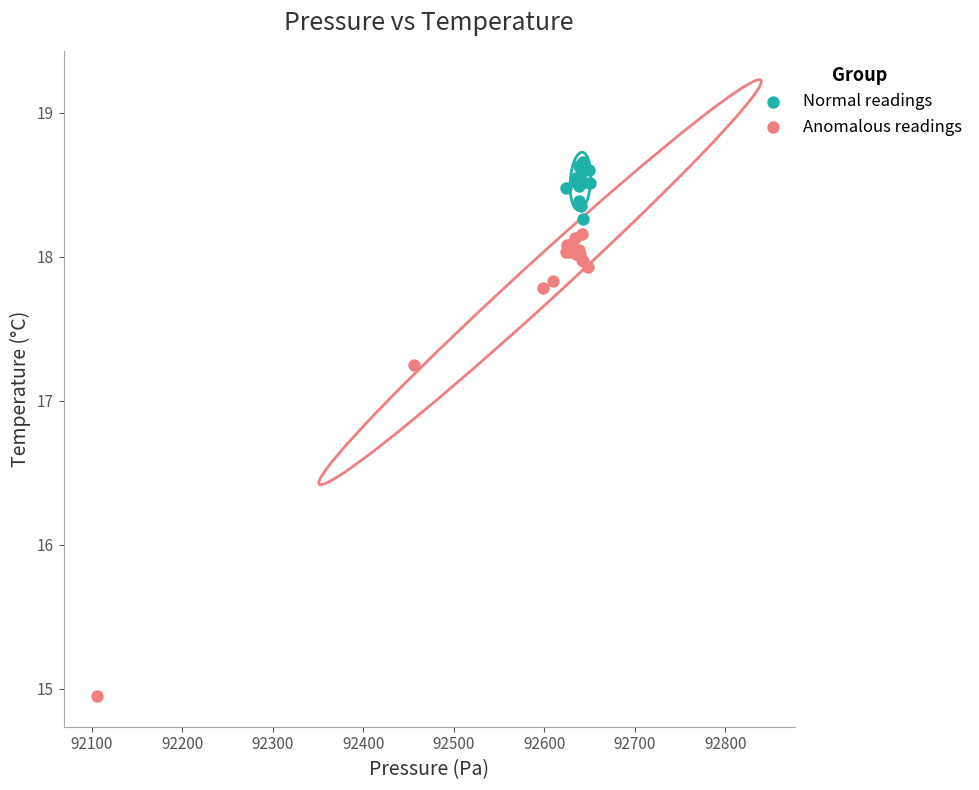

Which series reaches the minimum Y coordinate?

Anomalous readings